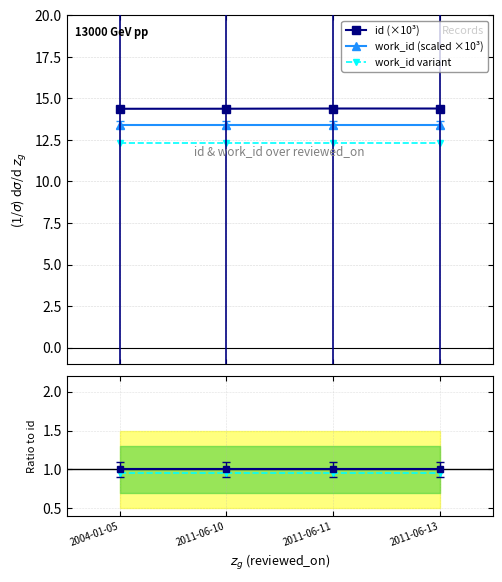

What is the minimum value for id (×10³)?

14.4